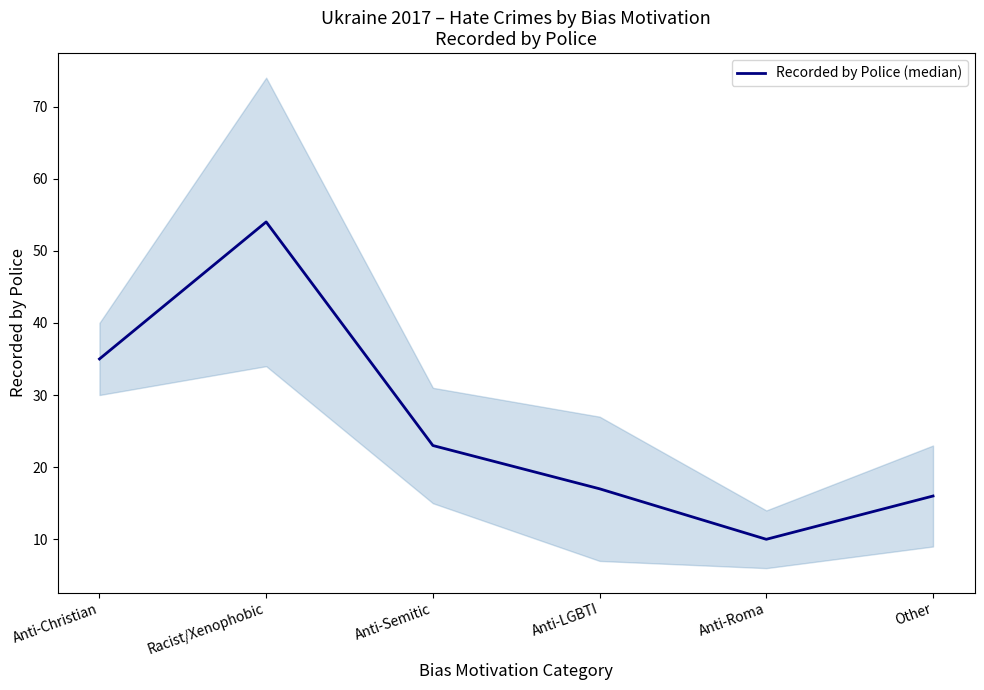

True or false: the data has more than 0 interior local peaks.

True